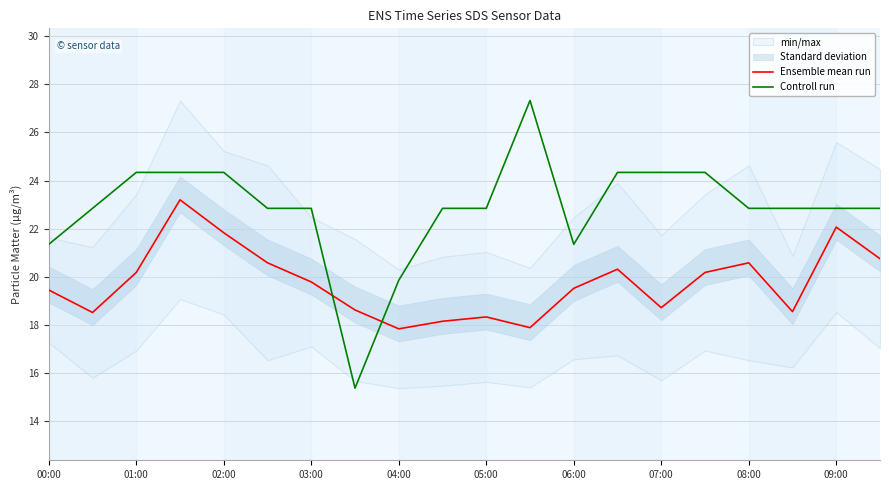

At how many categories does at least one series exceed 17?

20